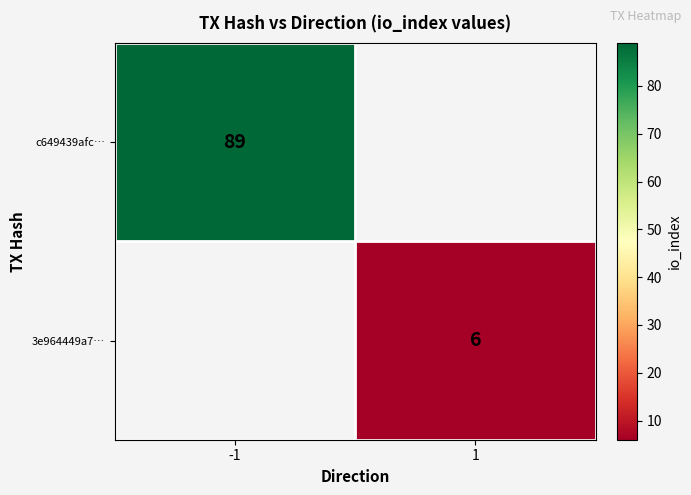

Which category has the highest value across all series?

-1